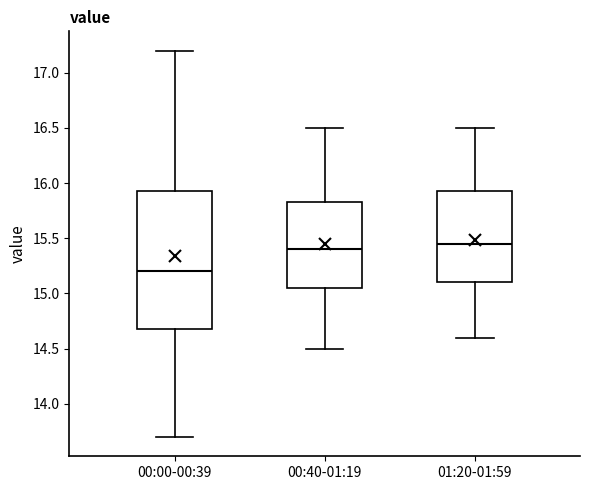

Reading left to right, read every box against the y-axis: the position of its median line, the range the box covers, and the ends of its whiskers. The values are not printed on the chart, so give them approximately, as read against the axis.

00:00-00:39: median 15.20, box 14.70 to 15.95, whiskers 13.70 to 17.20
00:40-01:19: median 15.40, box 15.05 to 15.85, whiskers 14.50 to 16.50
01:20-01:59: median 15.45, box 15.10 to 15.95, whiskers 14.60 to 16.50